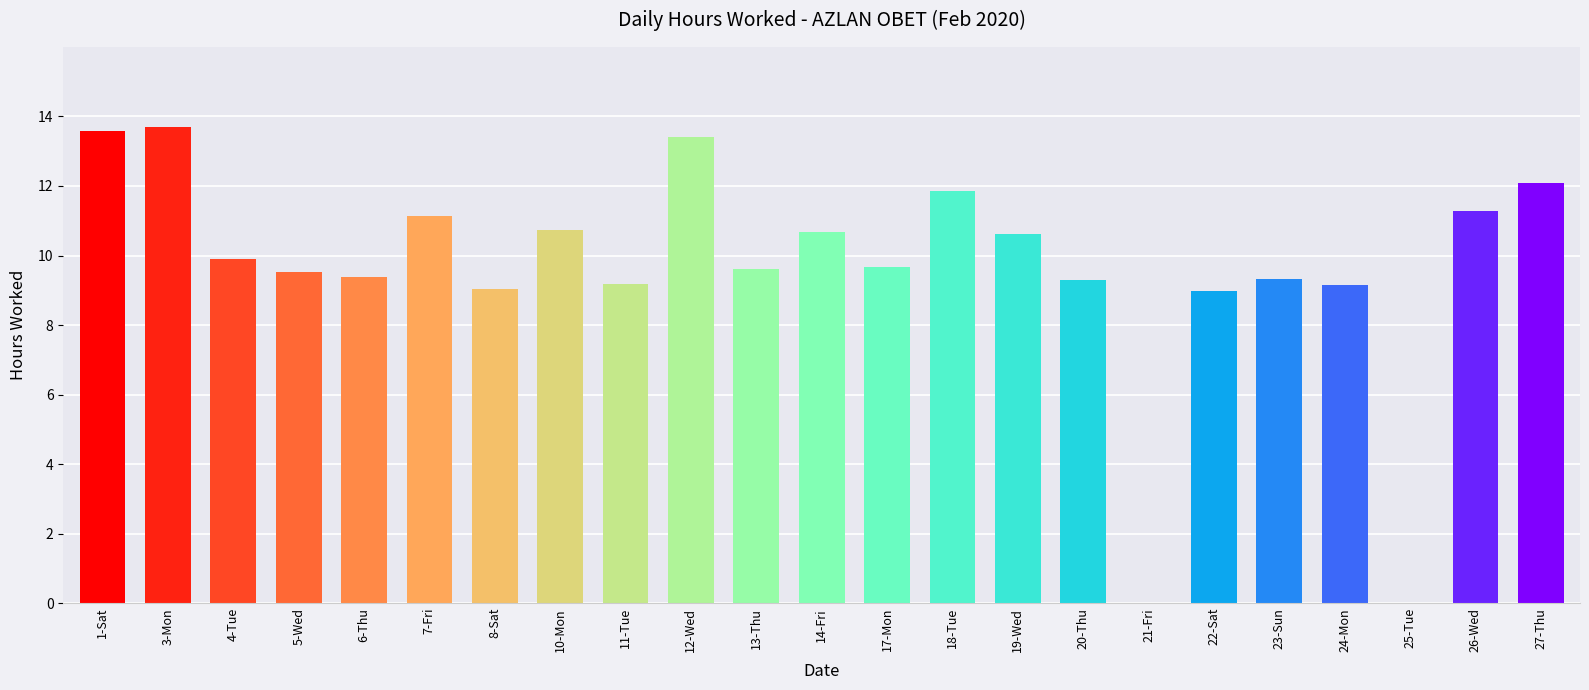

What is the greatest value displayed?

13.7